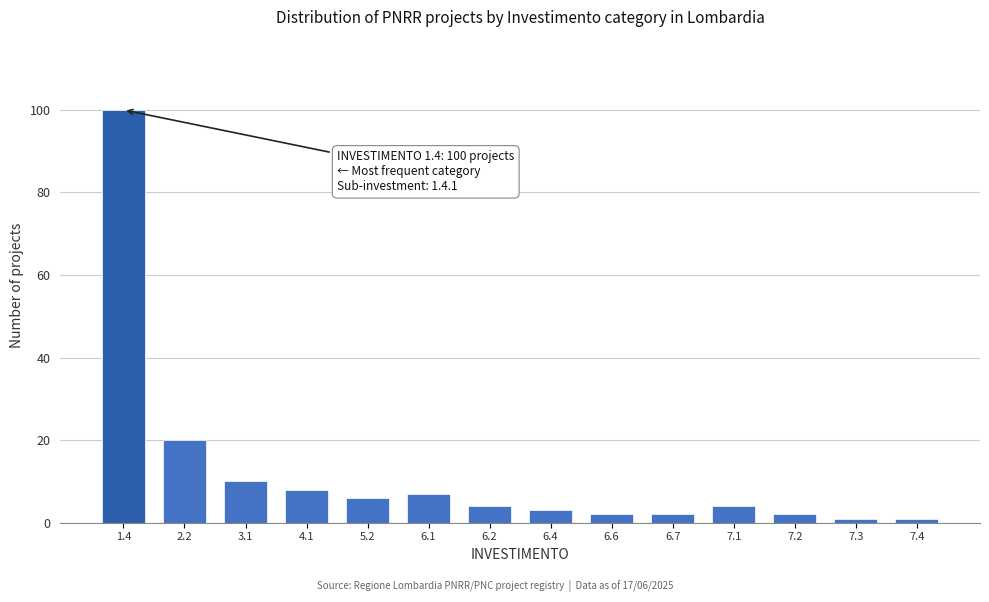

Reading left to right, what are all the values shown in this chart?

100	20	10	8	6	7	4	3	2	2	4	2	1	1